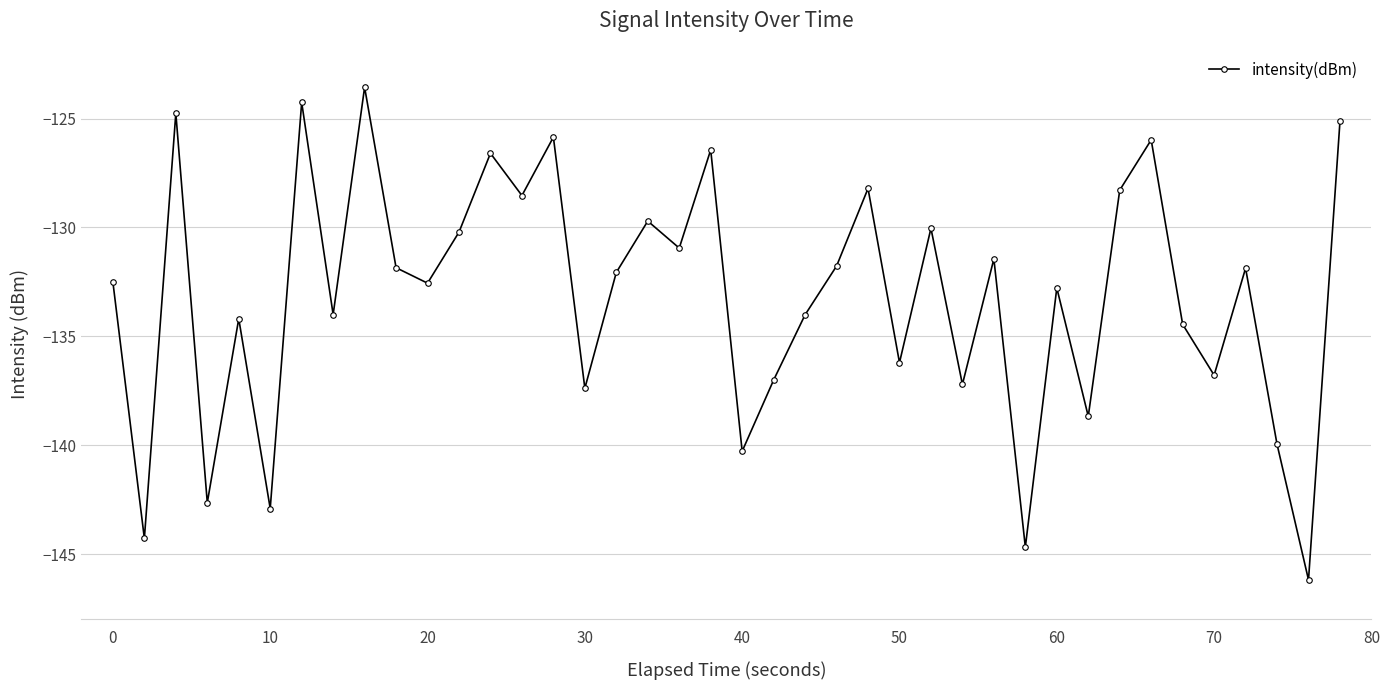

Count the number of values greater than -132.

19